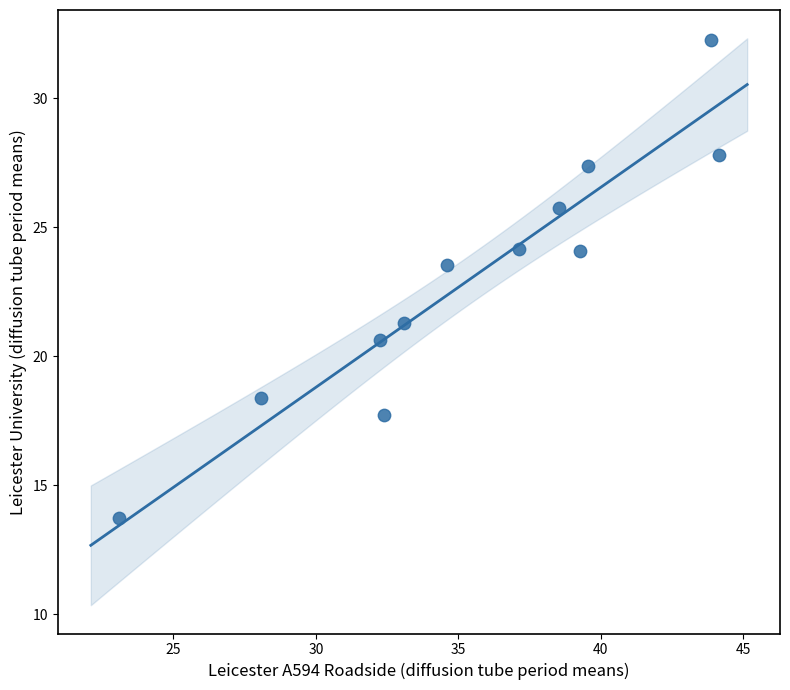

What Y value in the scatter plot is closest to 23?

23.5